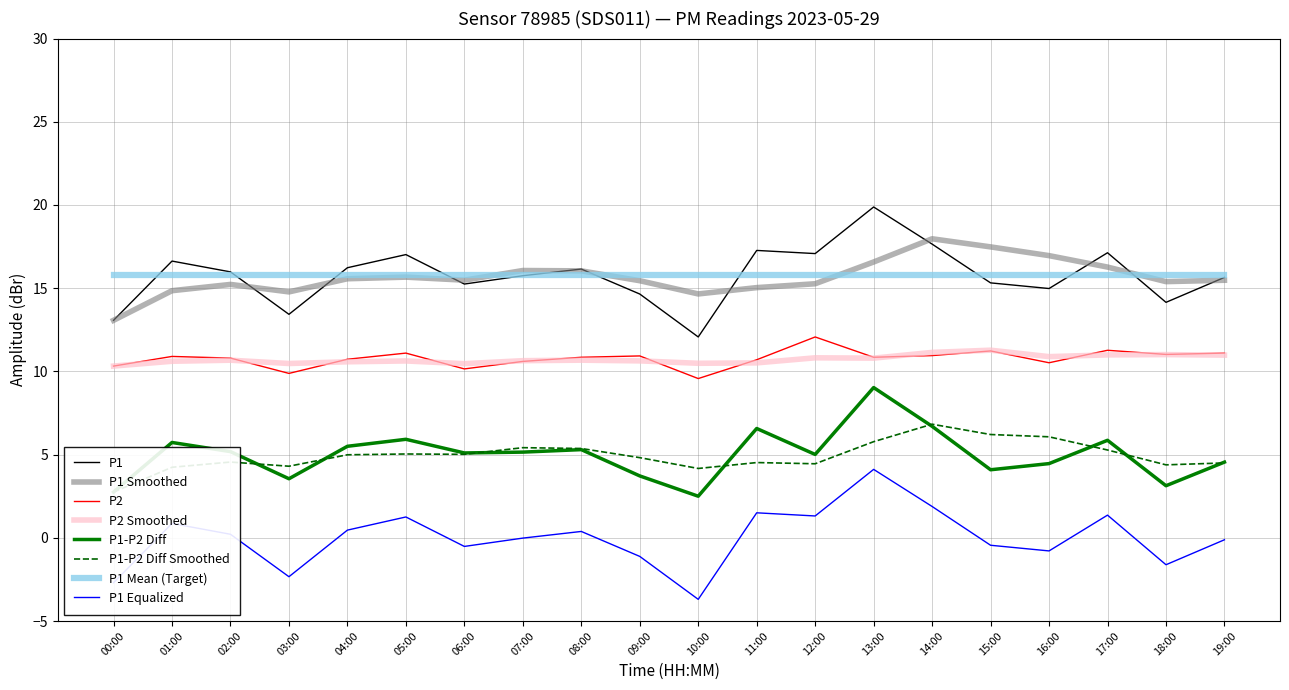

True or false: P2 and P1 cross at least once.

False